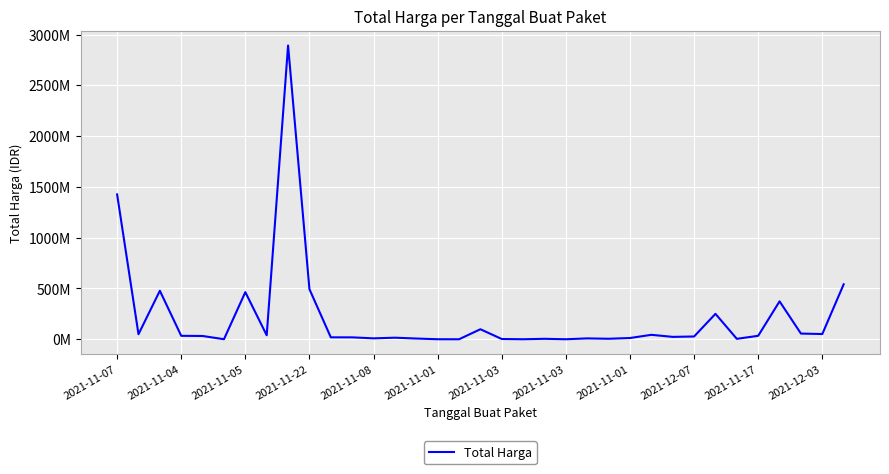

Does the chart display data point markers on the line(s)?

No